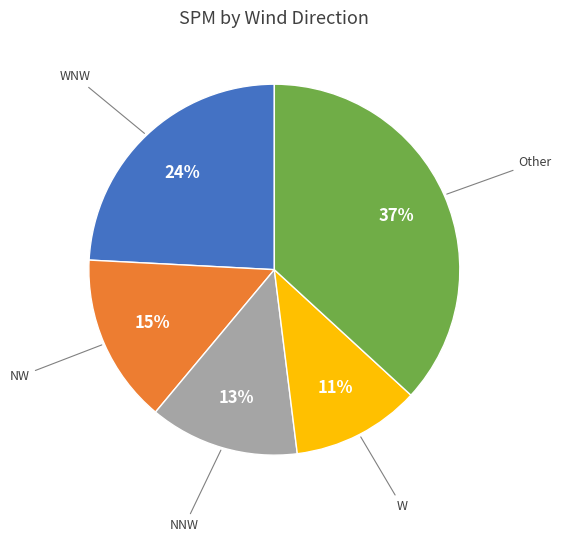

Does any single category account for the majority?

No